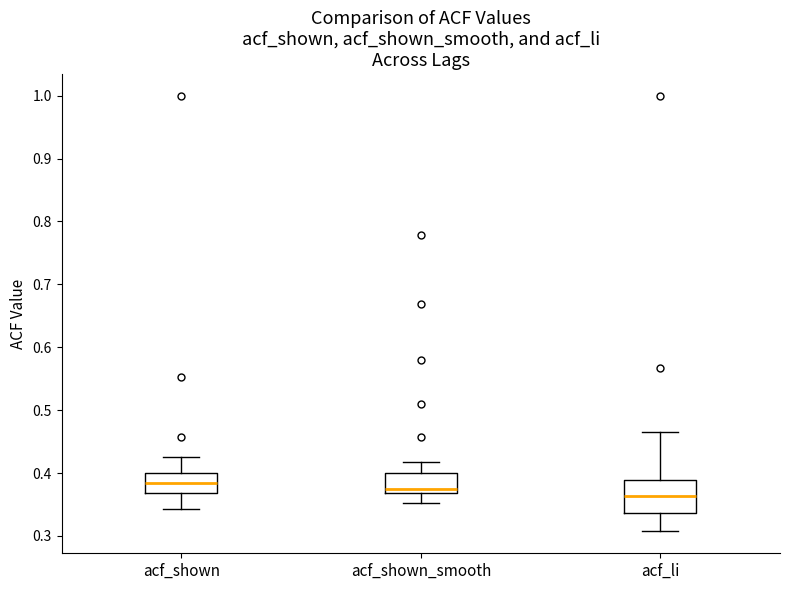

Reading left to right, read every box against the y-axis: the position of its median line, the range the box covers, and the ends of its whiskers. The values are not printed on the chart, so give them approximately, as read against the axis.

acf_shown: median 0.38, box 0.37 to 0.40, whiskers 0.34 to 0.43
acf_shown_smooth: median 0.37 (just above the box's lower edge), box 0.37 to 0.40, whiskers 0.35 to 0.42
acf_li: median 0.36, box 0.34 to 0.39, whiskers 0.31 to 0.47